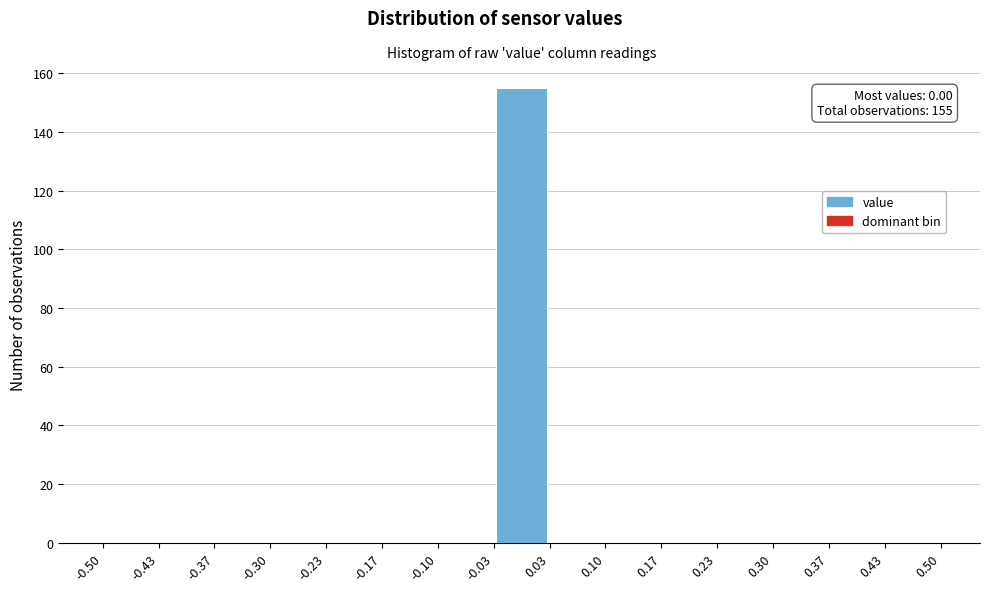

Which range on the x-axis has the tallest bar?

-0.03 to 0.03